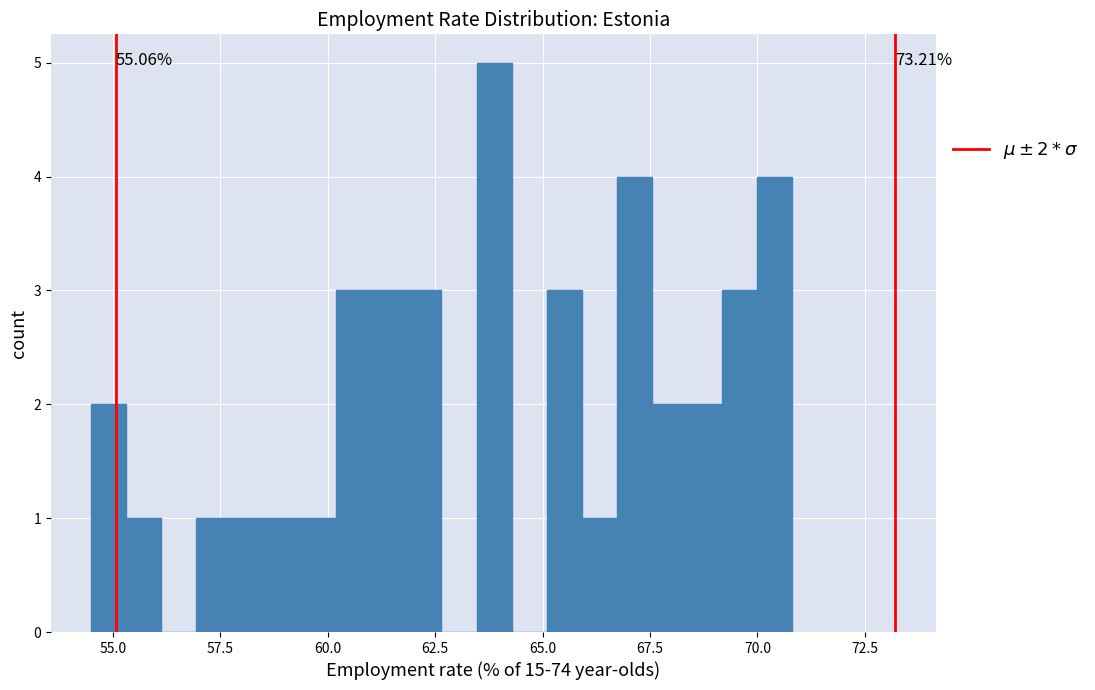

Around what value on the x-axis is the tallest bar? Give the approximate position of its centre, as read against the axis.

64.0